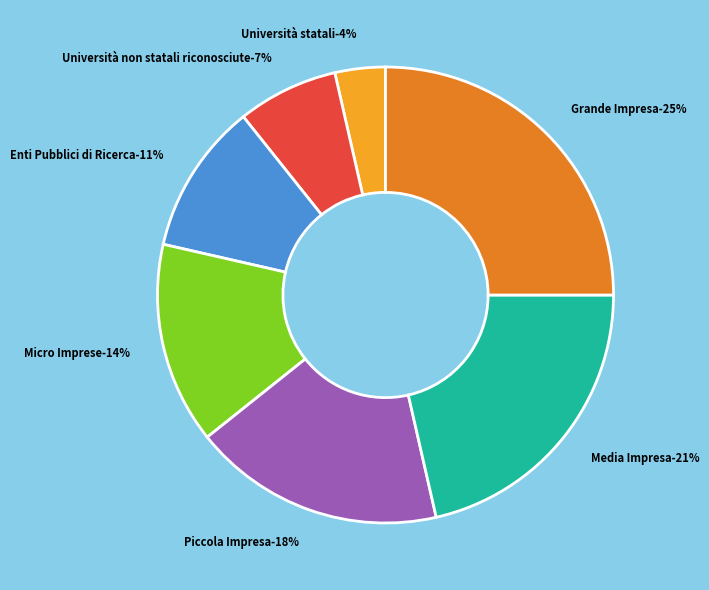

True or false: Enti Pubblici di Ricerca accounts for 1% of the total.

False